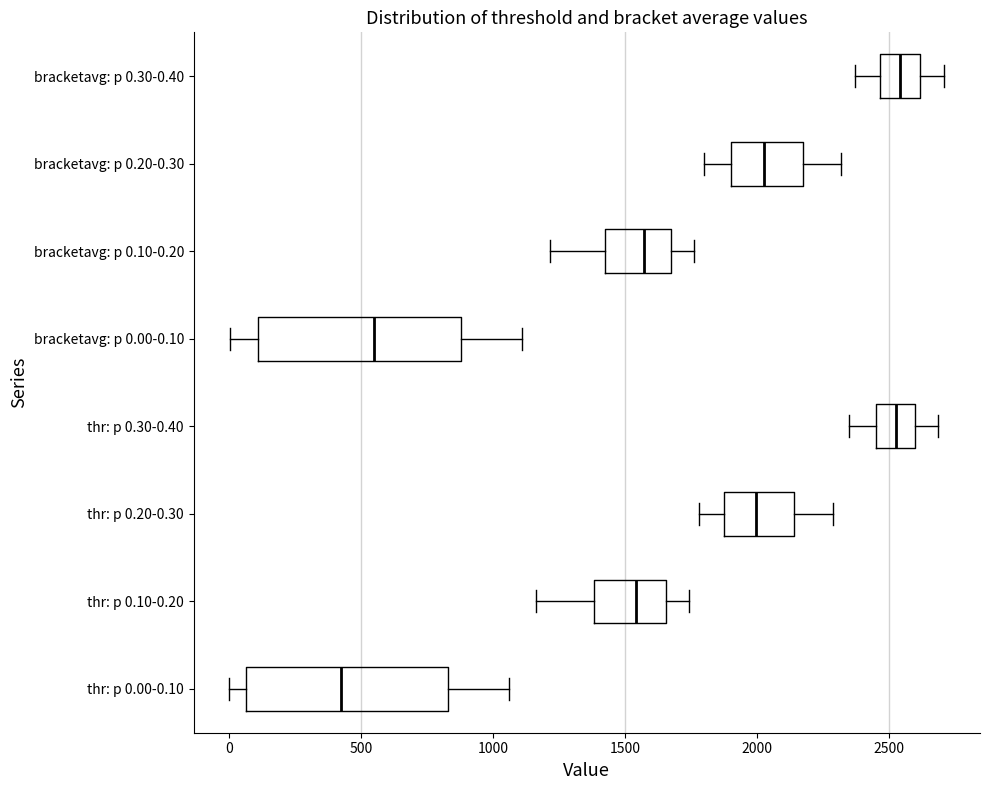

Reading bottom to top, read every box against the x-axis: the position of its median line, the range the box covers, and the ends of its whiskers. The values are not printed on the chart, so give them approximately, as read against the axis.

thr: p 0.00-0.10: median 400, box 50 to 850, whiskers 0 to 1050
thr: p 0.10-0.20: median 1550, box 1400 to 1650, whiskers 1150 to 1750
thr: p 0.20-0.30: median 2000, box 1900 to 2150, whiskers 1800 to 2300
thr: p 0.30-0.40: median 2550, box 2450 to 2600, whiskers 2350 to 2700
bracketavg: p 0.00-0.10: median 550, box 100 to 900, whiskers 0 to 1100
bracketavg: p 0.10-0.20: median 1550, box 1400 to 1650, whiskers 1200 to 1750
bracketavg: p 0.20-0.30: median 2050, box 1900 to 2150, whiskers 1800 to 2300
bracketavg: p 0.30-0.40: median 2550, box 2450 to 2600, whiskers 2350 to 2700